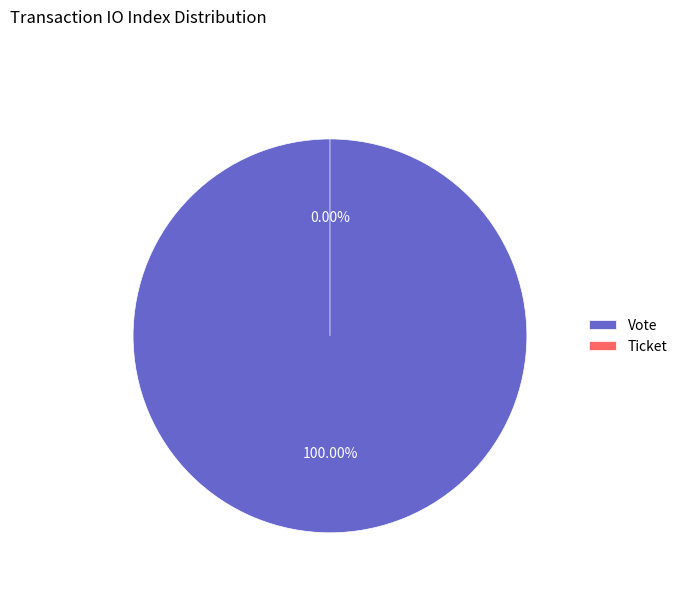

Is there any slice that represents more than half of the pie?

Yes